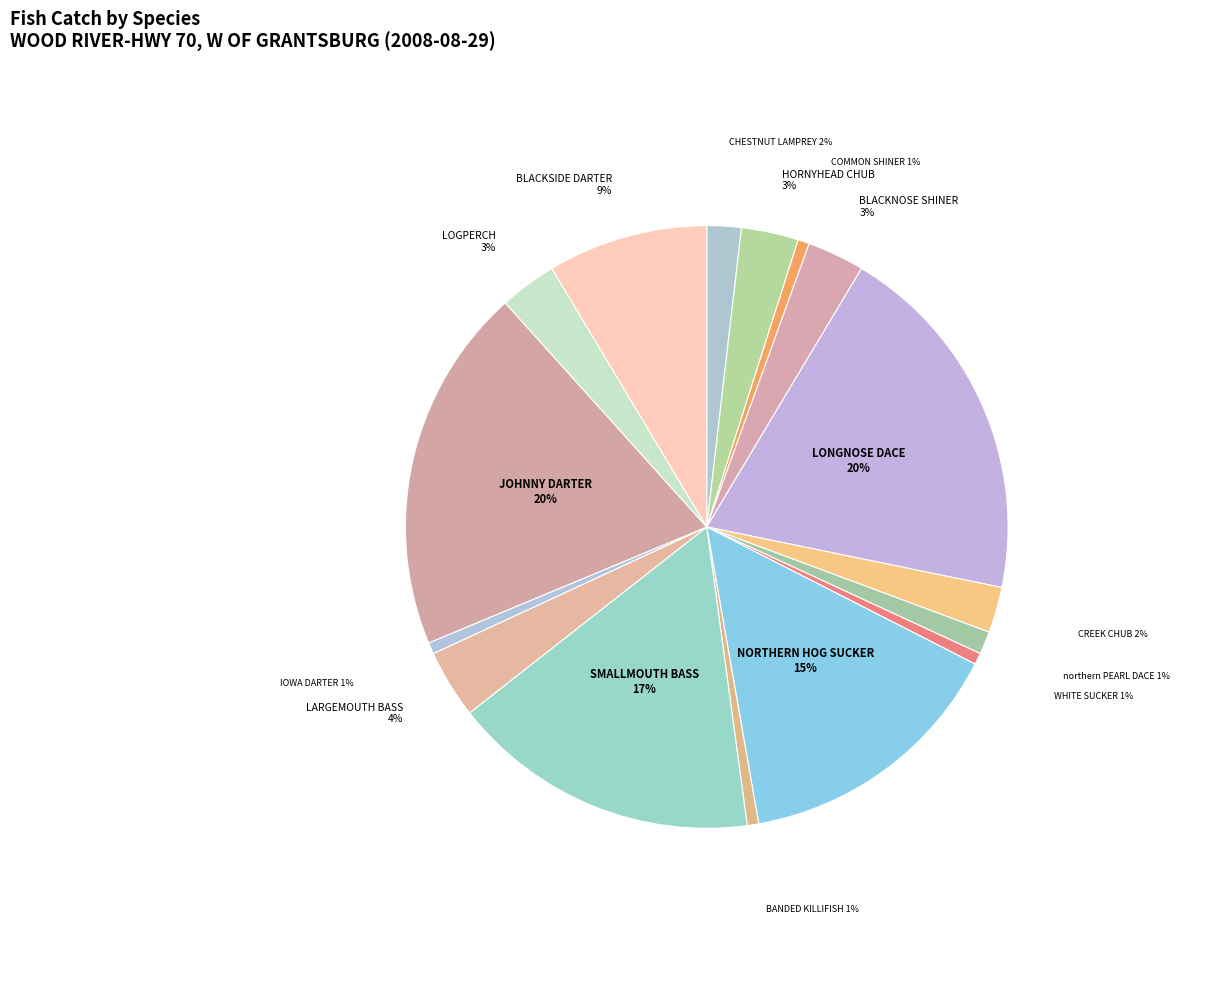

How many segments does this pie chart have?

16